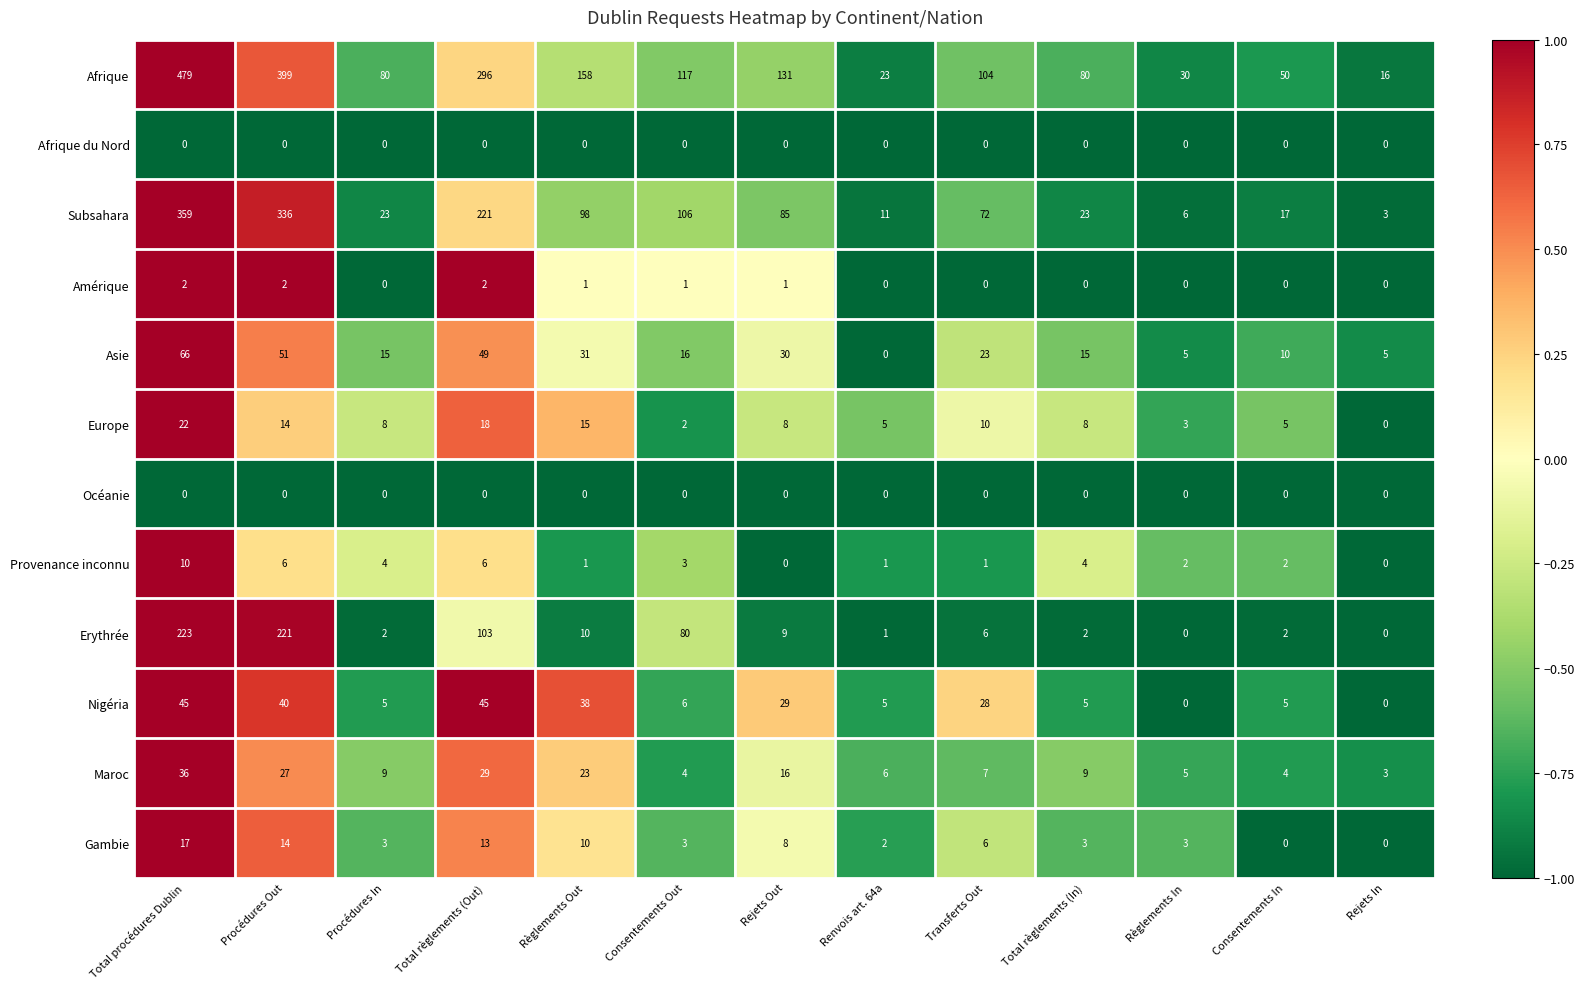

True or false: Erythrée has a value of 147 at Total procédures Dublin.

False